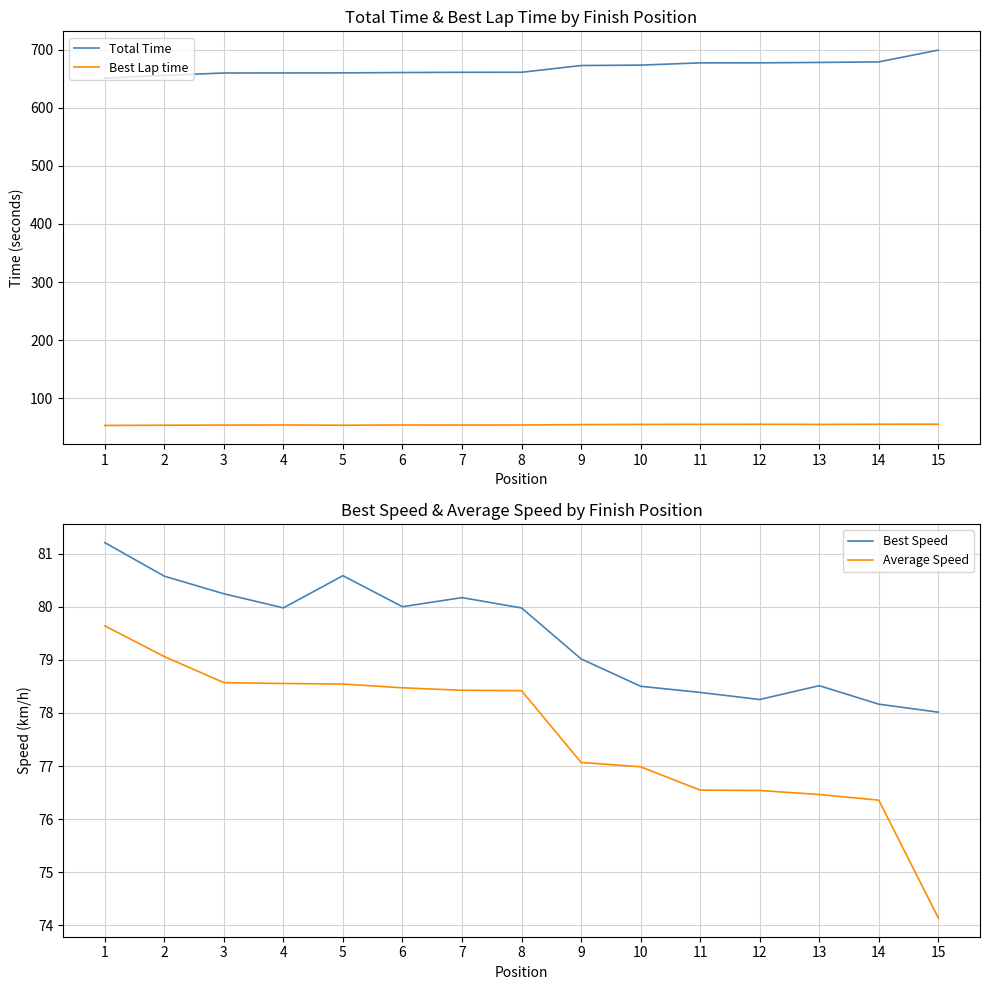

What is the difference between the maximum and second lowest values in the Best Lap time series?

1.8